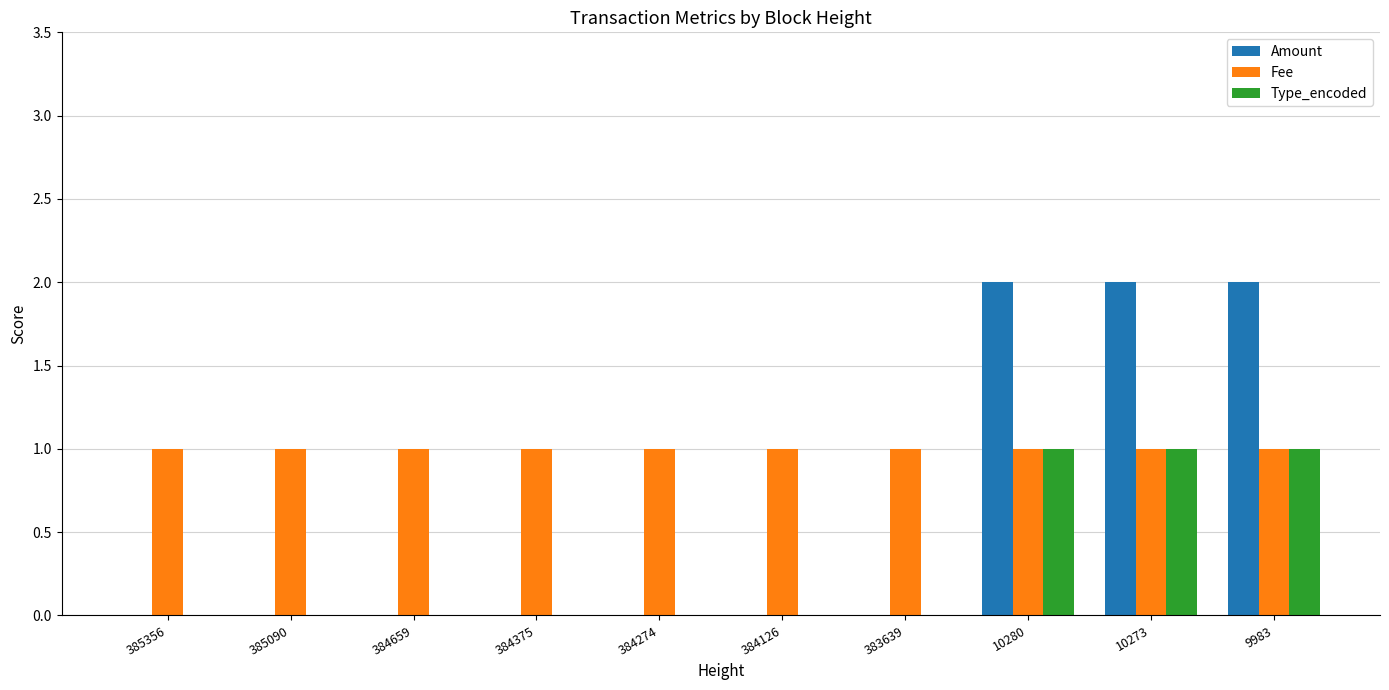

Which series has the largest total across all categories?

Fee